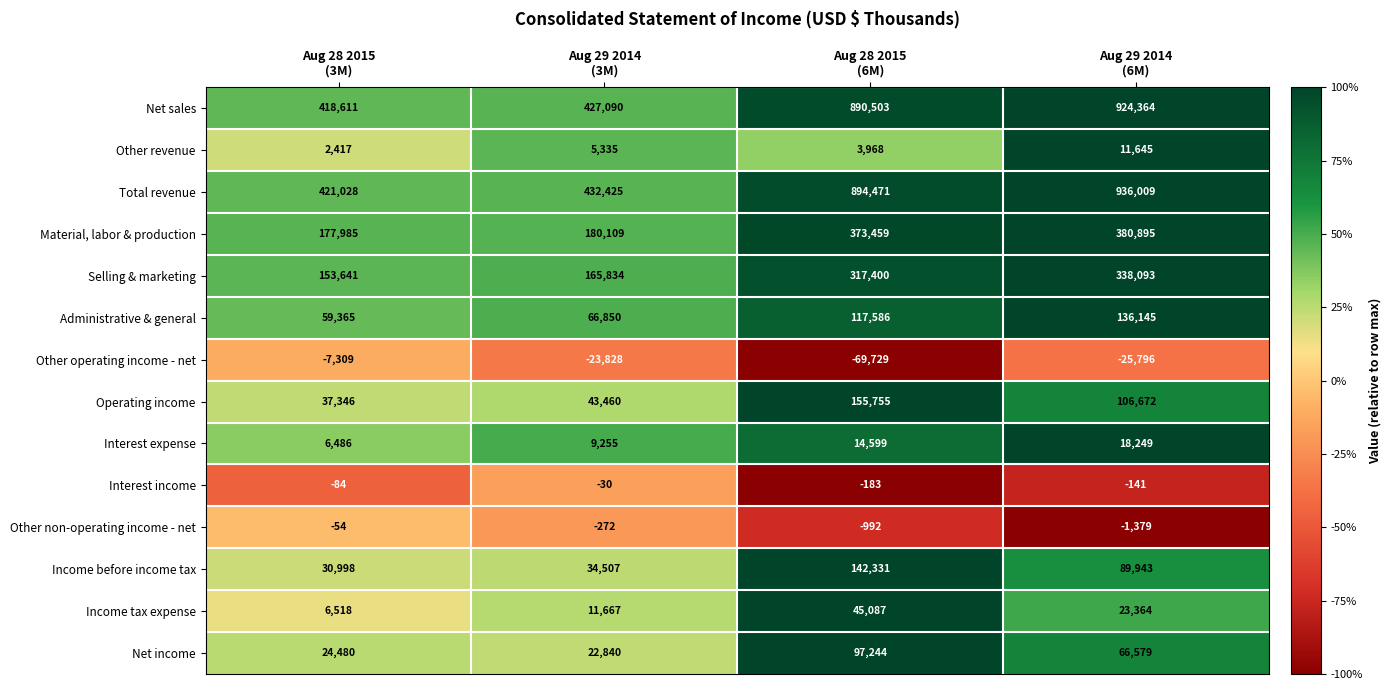

What is the greatest value displayed?

936009